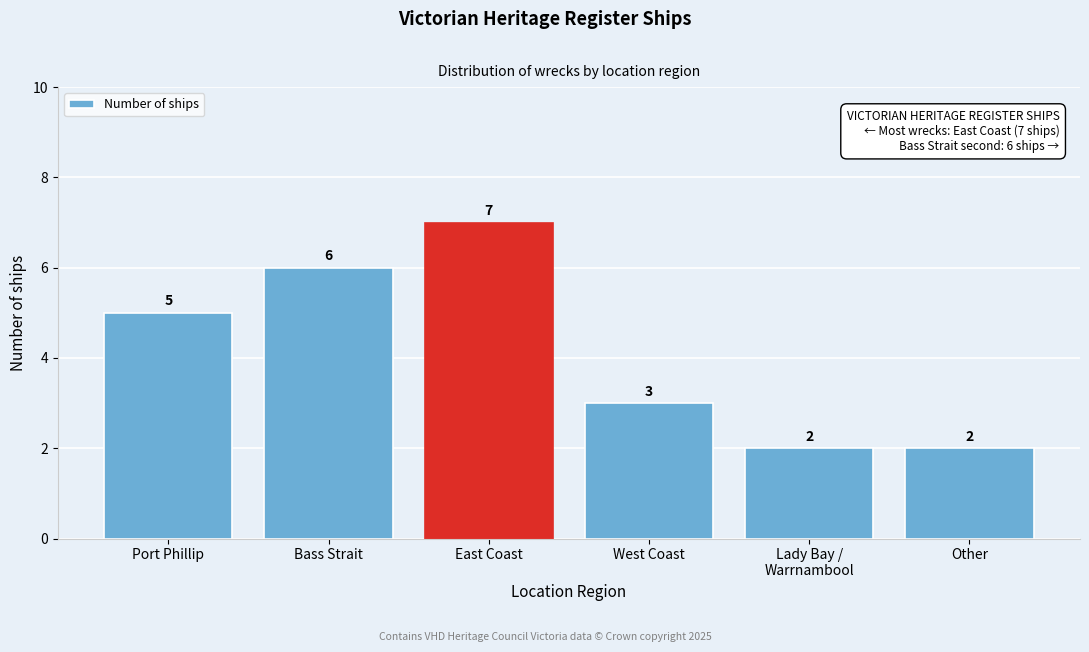

Reading left to right, what are all the values shown in this chart?

5	6	7	3	2	2